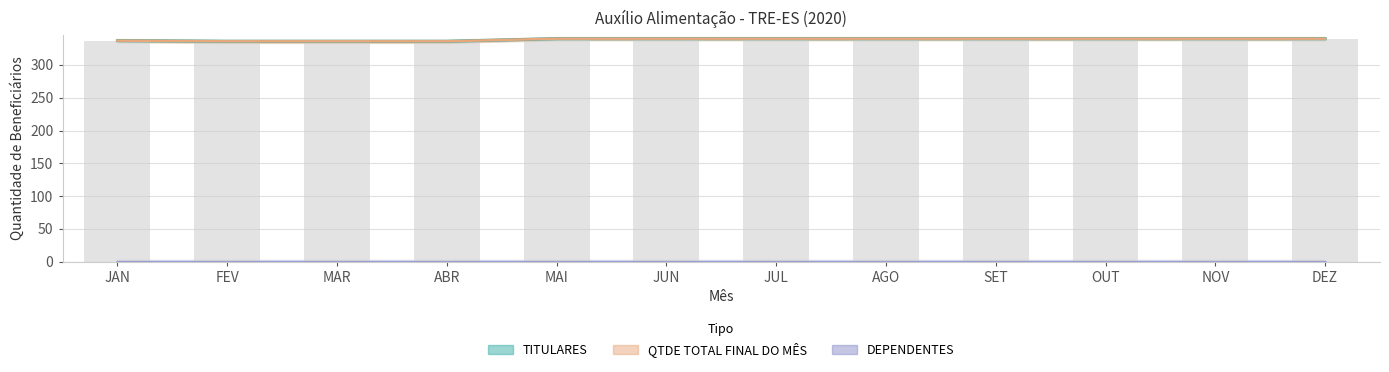

Which series has the largest total across all categories?

QTDE TOTAL FINAL DO MÊS